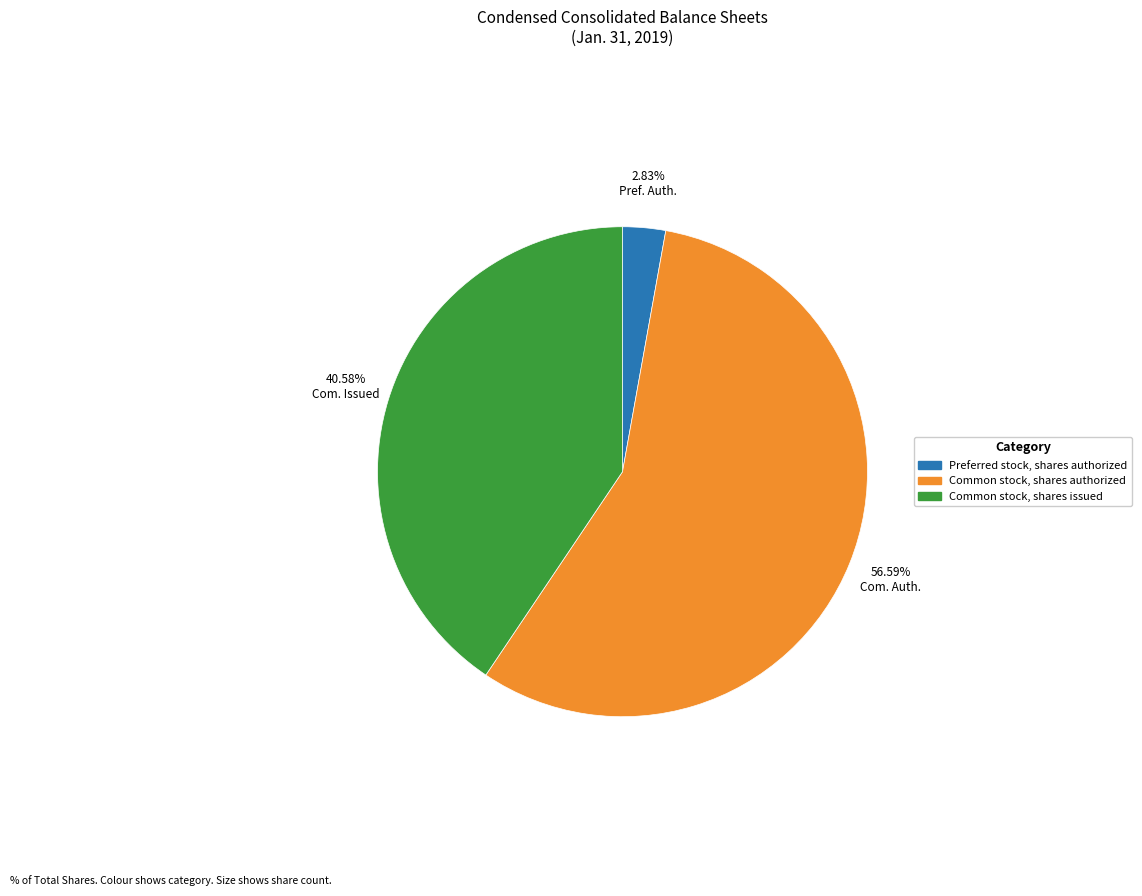

Rank the categories by value from lowest to highest.

Preferred stock, shares authorized, Common stock, shares issued, Common stock, shares authorized